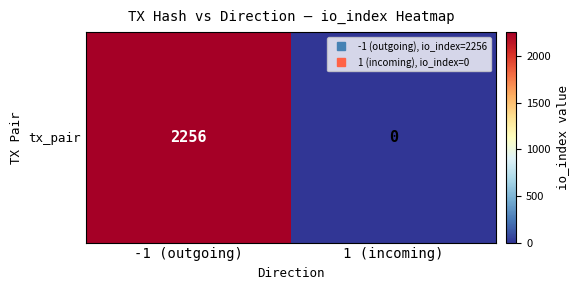

How many values are below 2256?

1